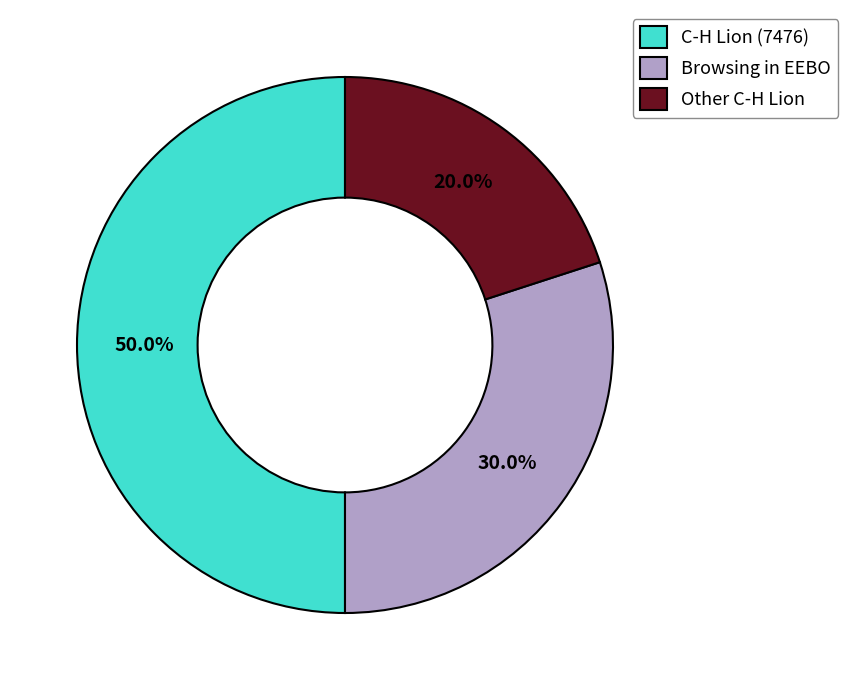

Which category has the biggest portion of the pie?

C-H Lion (7476)